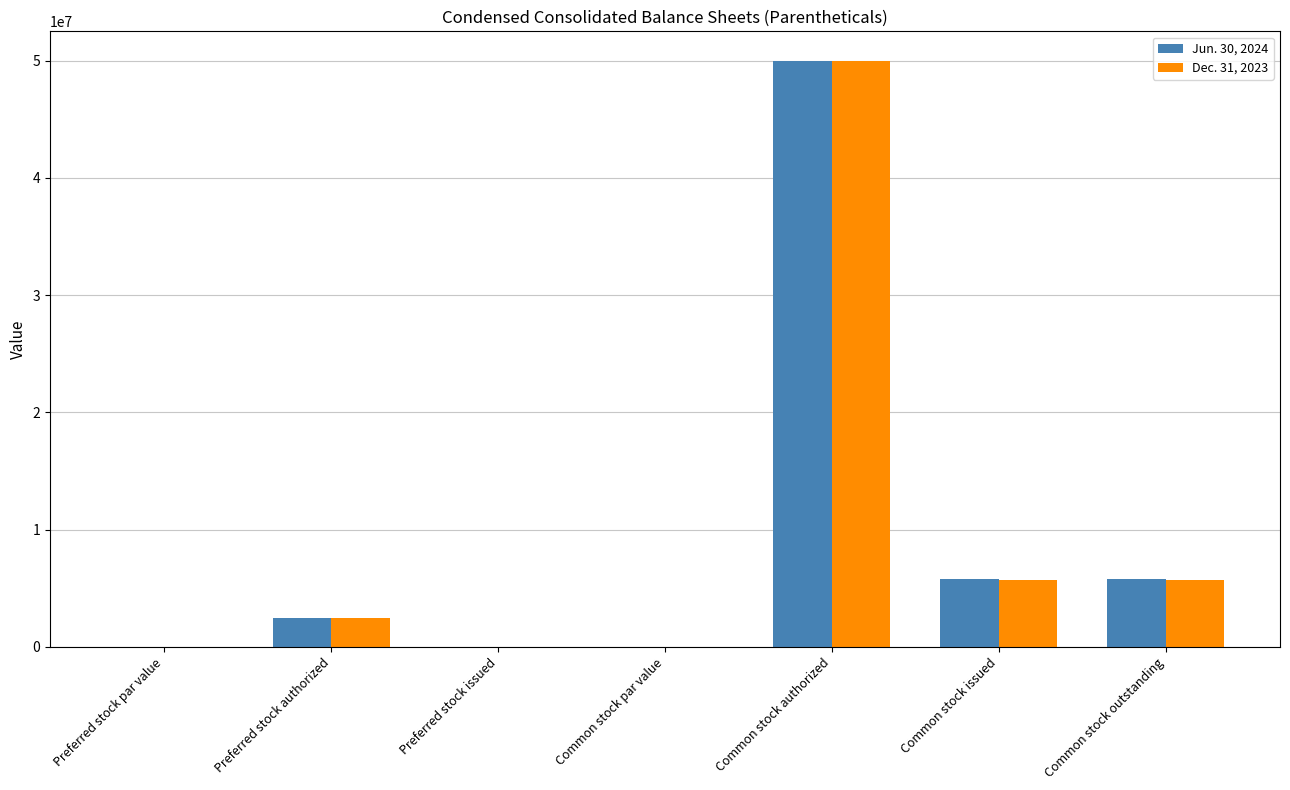

What is the sum of the Dec. 31, 2023 values at Preferred stock authorized and Common stock outstanding?

8227310.0